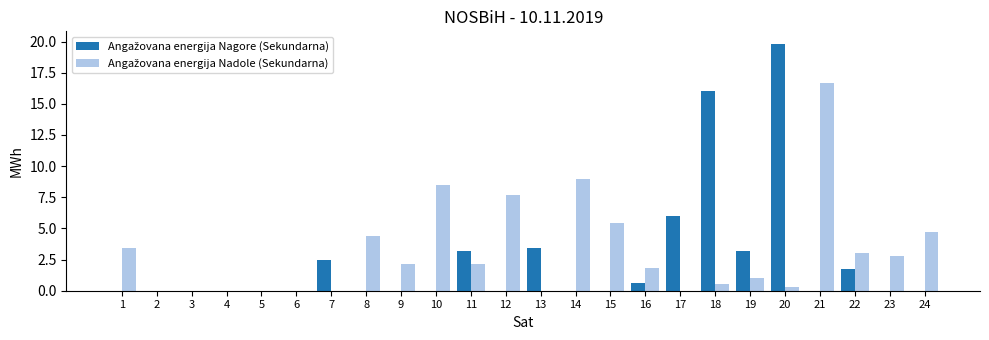

What is the total value across all series at 10?

8.5